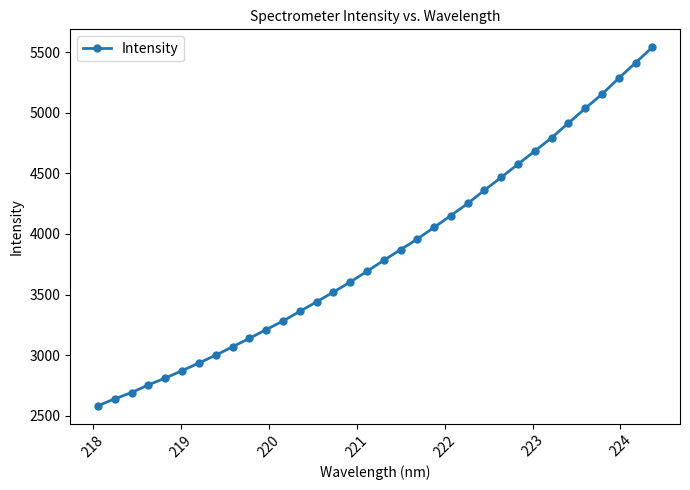

What is the value of the 7th point from the left?

2935.3